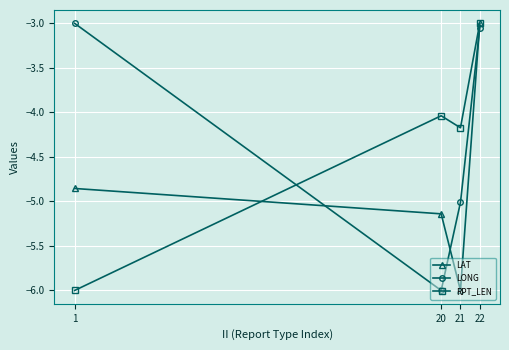

What is the value of the LONG point at the 3rd from the left?

-5.0